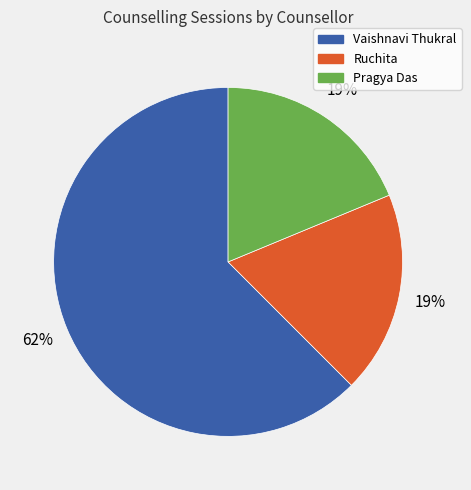

Do Pragya Das and Ruchita together represent more than half of the pie?

No